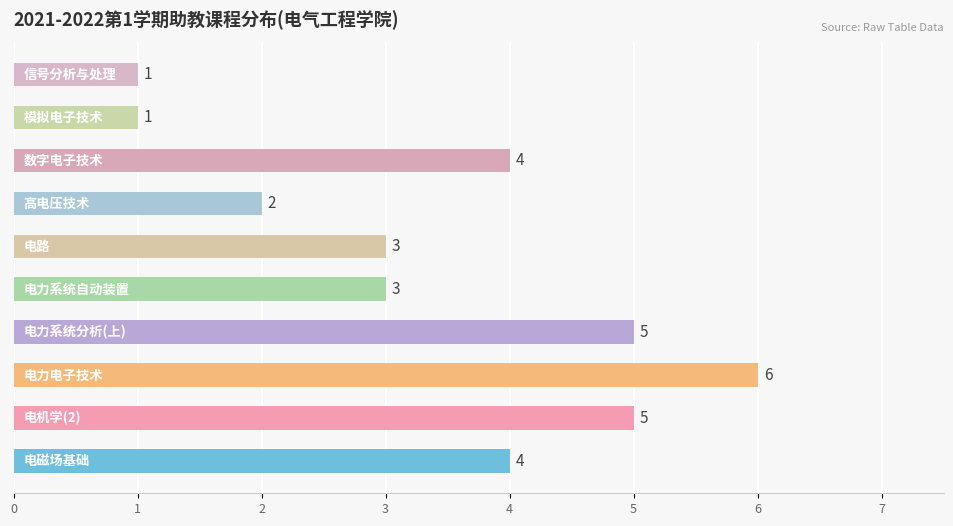

What is the smallest value displayed?

1